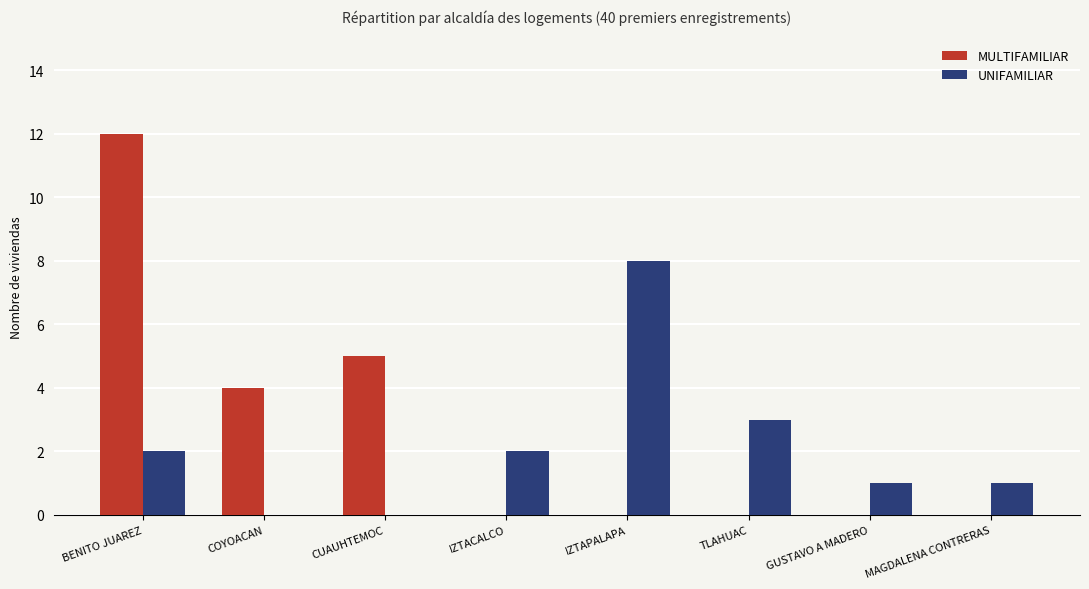

Is the value of UNIFAMILIAR at CUAUHTEMOC greater than the value of MULTIFAMILIAR at BENITO JUAREZ?

No